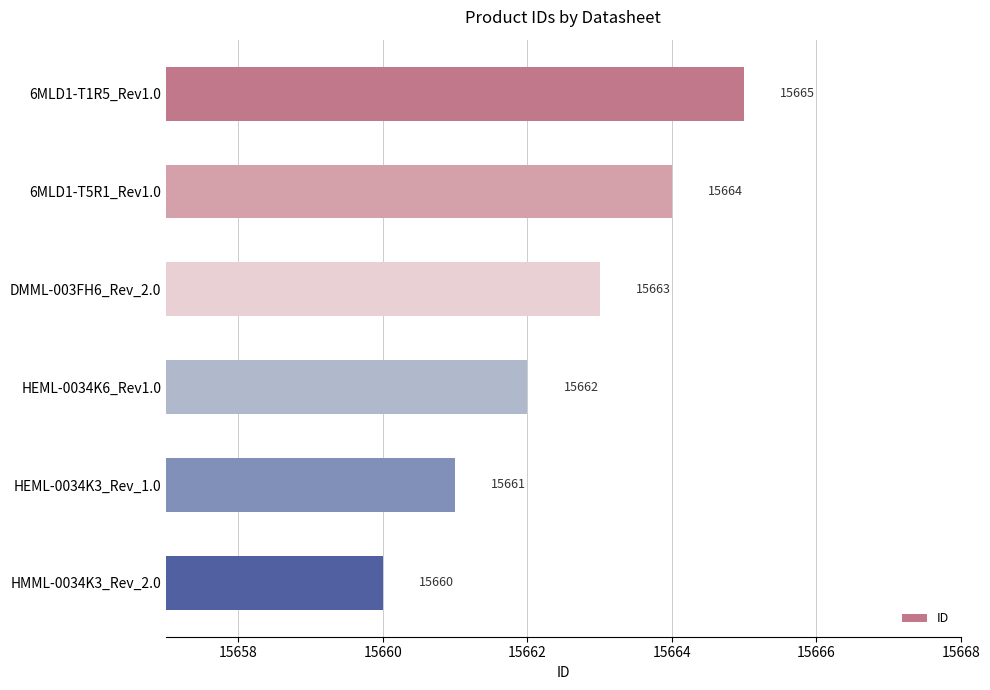

At which category does the chart reach its peak across all series?

6MLD1-T1R5_Rev1.0